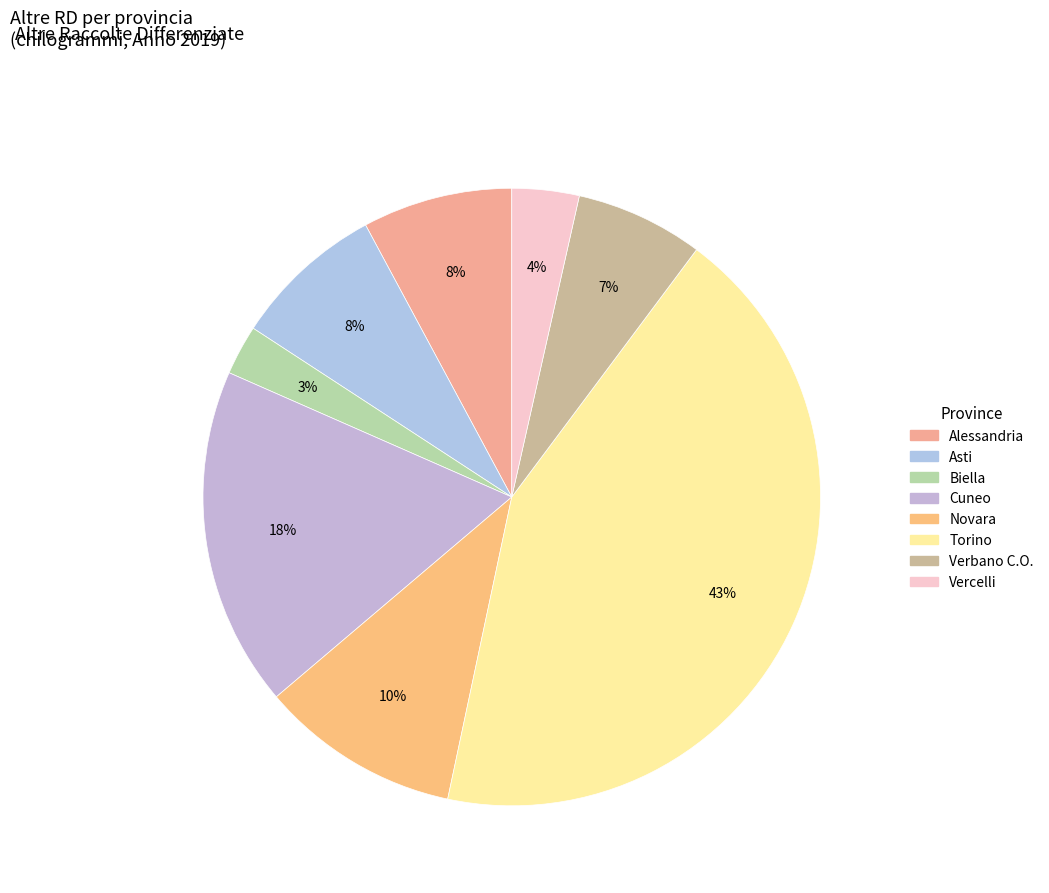

What percentage is the Biella slice, to the nearest percent?

3%